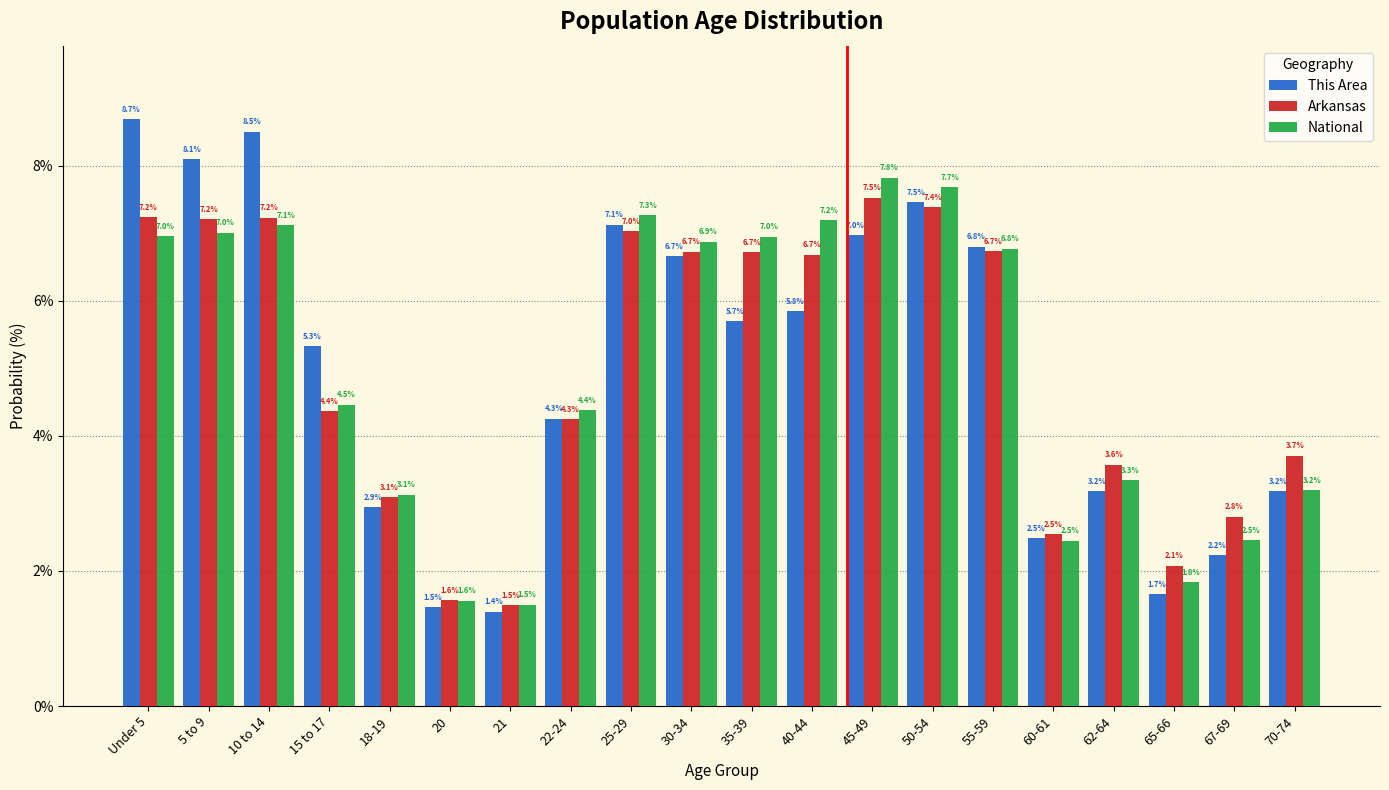

Reading left to right, extract all data points from this chart.

This Area: Under 5=8.7	5 to 9=8.1	10 to 14=8.5	15 to 17=5.3	18-19=2.9	20=1.5	21=1.4	22-24=4.3	25-29=7.1	30-34=6.7	35-39=5.7	40-44=5.8	45-49=7.0	50-54=7.5	55-59=6.8	60-61=2.5	62-64=3.2	65-66=1.7	67-69=2.2	70-74=3.2
Arkansas: Under 5=7.2	5 to 9=7.2	10 to 14=7.2	15 to 17=4.4	18-19=3.1	20=1.6	21=1.5	22-24=4.3	25-29=7.0	30-34=6.7	35-39=6.7	40-44=6.7	45-49=7.5	50-54=7.4	55-59=6.7	60-61=2.5	62-64=3.6	65-66=2.1	67-69=2.8	70-74=3.7
National: Under 5=7.0	5 to 9=7.0	10 to 14=7.1	15 to 17=4.5	18-19=3.1	20=1.6	21=1.5	22-24=4.4	25-29=7.3	30-34=6.9	35-39=7.0	40-44=7.2	45-49=7.8	50-54=7.7	55-59=6.8	60-61=2.5	62-64=3.3	65-66=1.8	67-69=2.5	70-74=3.2